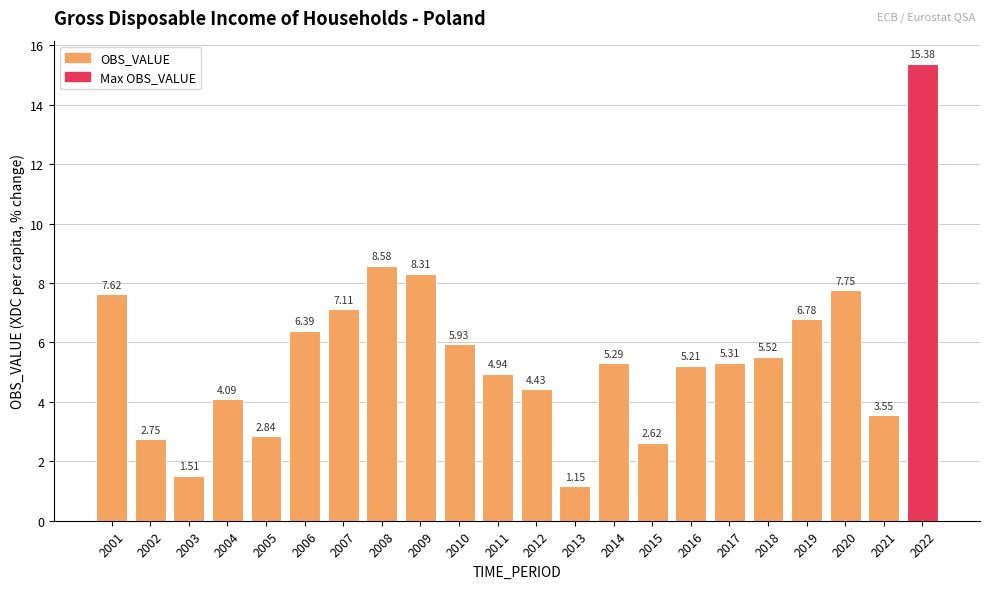

Where is the data nearest to the value 8?

2020